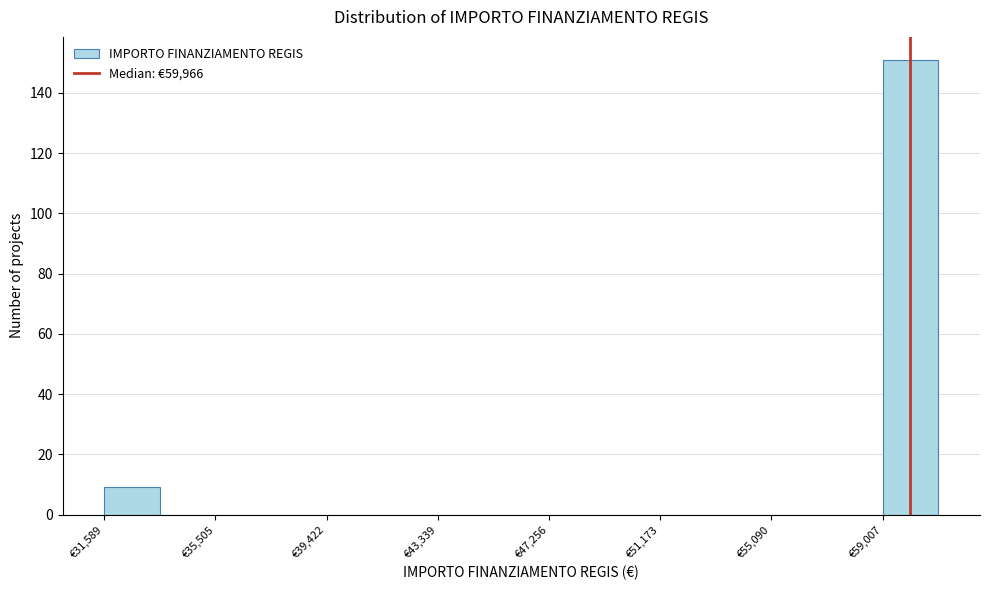

Read against the x-axis, roughly where is the centre of the tallest bar?

60000